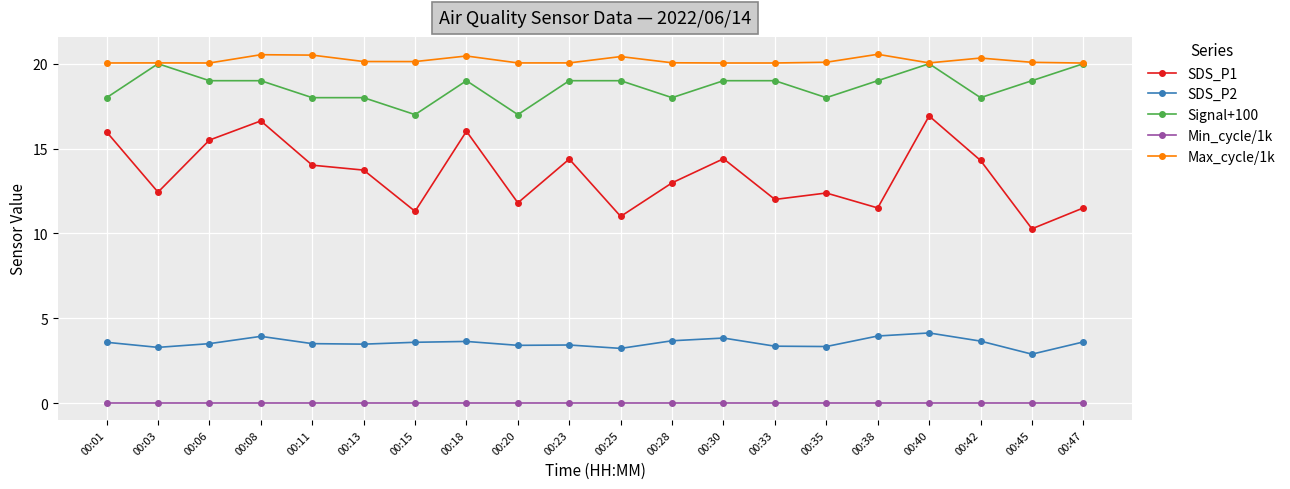

Which series has the widest spread of values?

SDS_P1